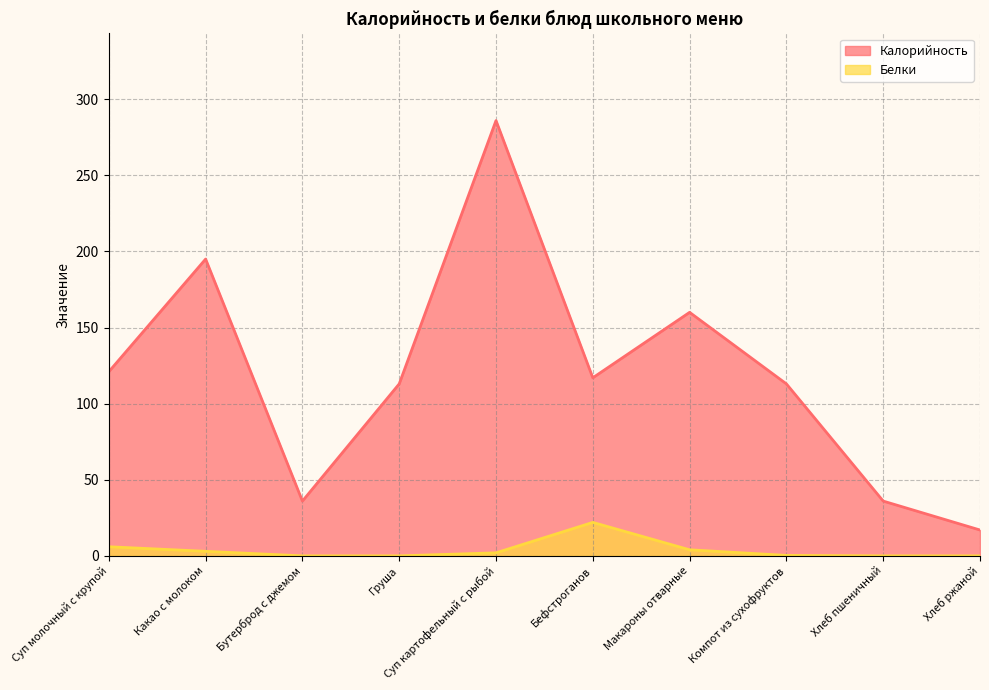

True or false: Калорийность and Белки cross at least once.

False